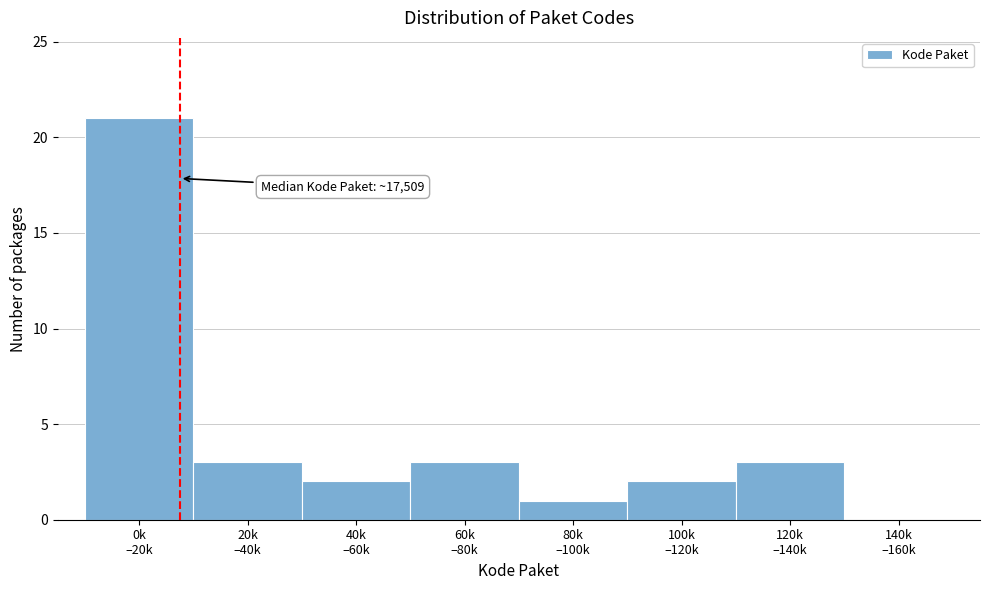

What is the maximum value shown in the chart?

21